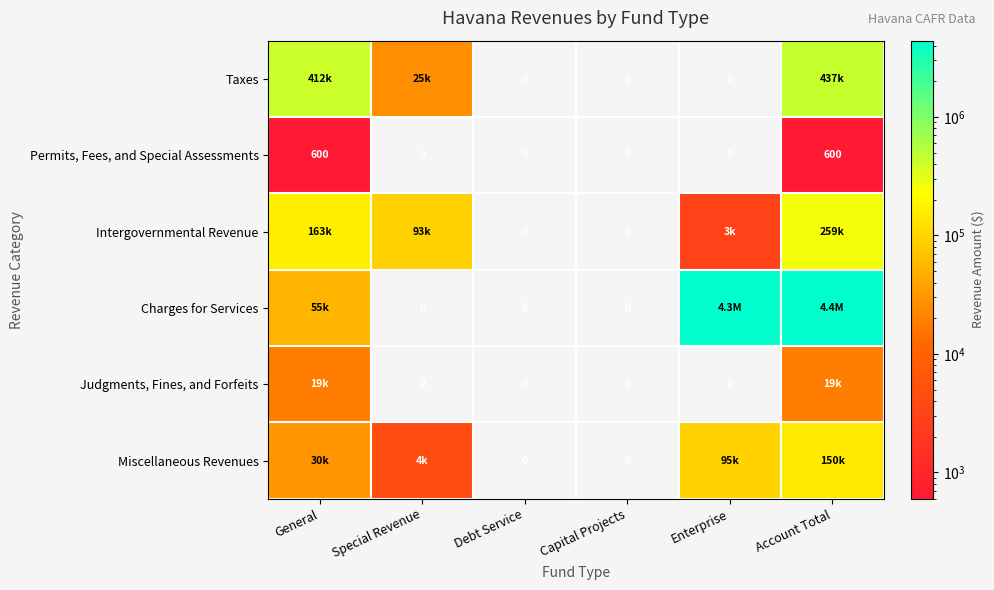

True or false: Permits, Fees, and Special Assessments has a value of 600 at General.

True